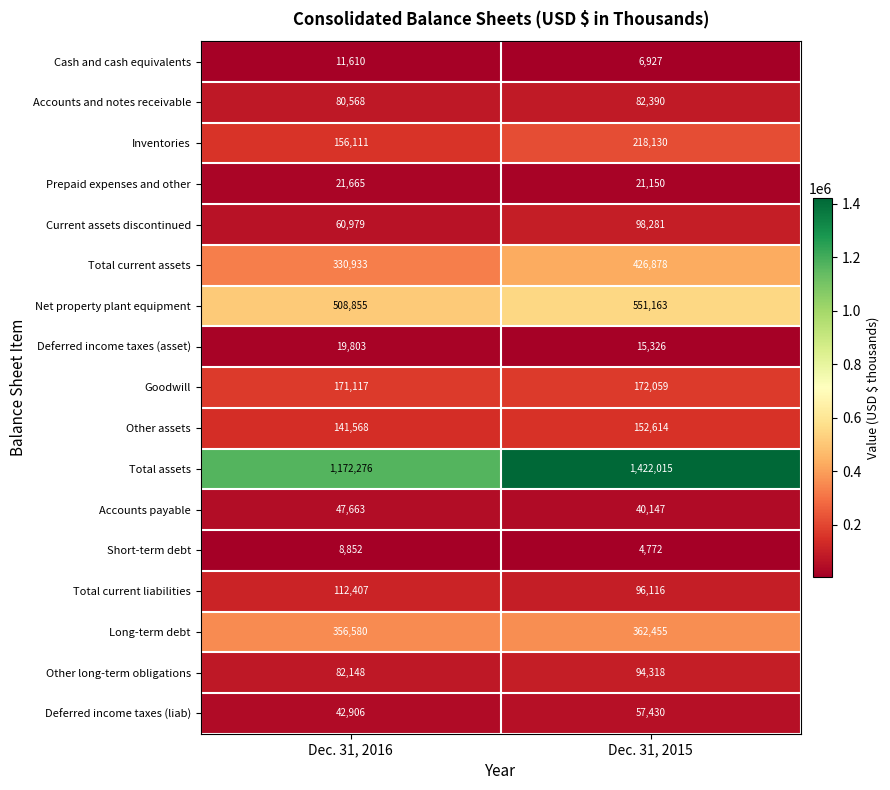

The Accounts and notes receivable series shows 35212 at Dec. 31, 2016. True or false?

False